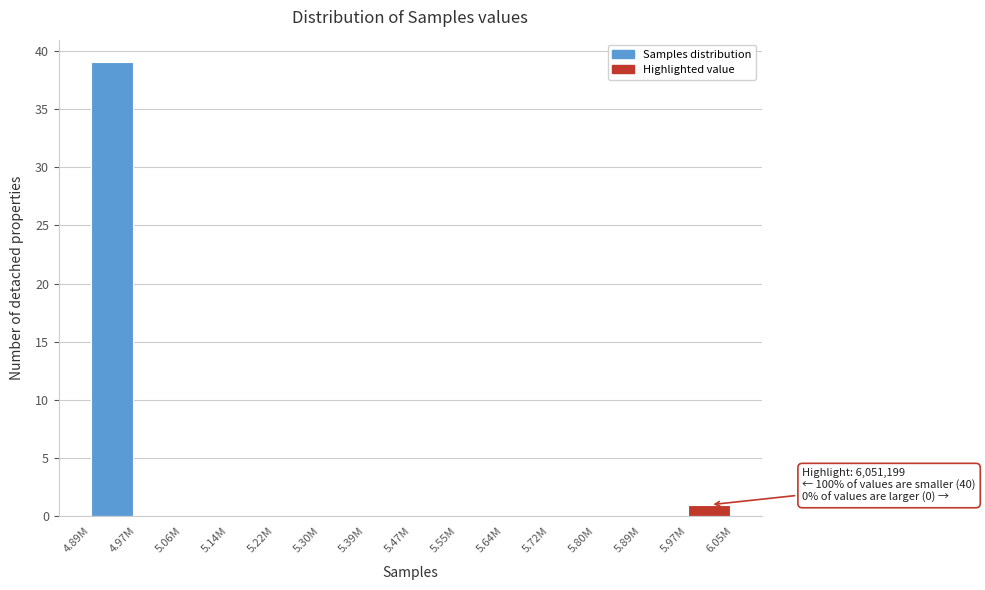

Reading right to left, transcribe all the data shown in this chart.

5.97M=1	5.89M=0	5.80M=0	5.72M=0	5.64M=0	5.55M=0	5.47M=0	5.39M=0	5.30M=0	5.22M=0	5.14M=0	5.06M=0	4.97M=0	4.89M=39